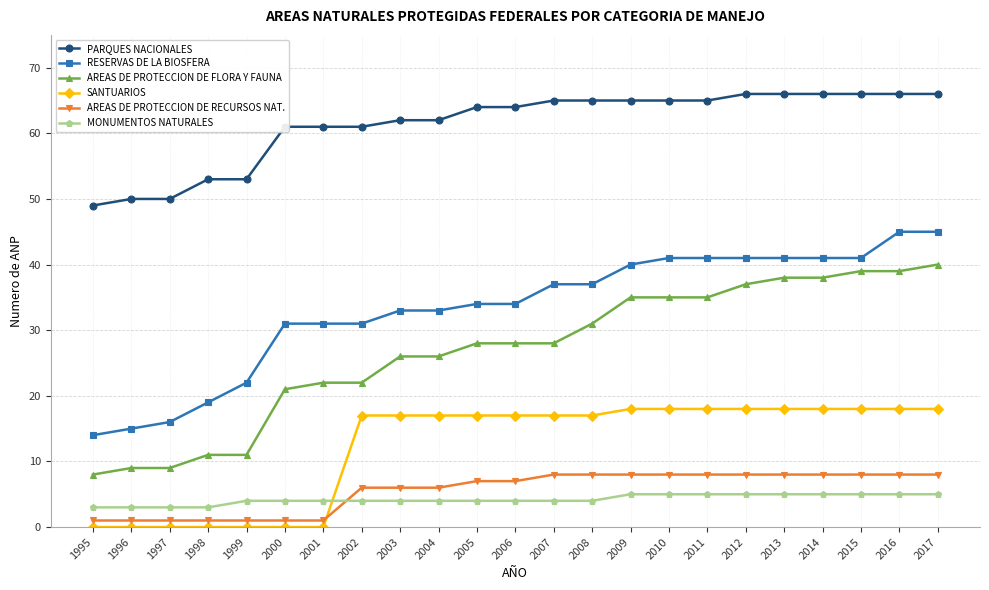

Rank the series at 1999 from highest to lowest value.

PARQUES NACIONALES, RESERVAS DE LA BIOSFERA, AREAS DE PROTECCION DE FLORA Y FAUNA, MONUMENTOS NATURALES, AREAS DE PROTECCION DE RECURSOS NAT., SANTUARIOS